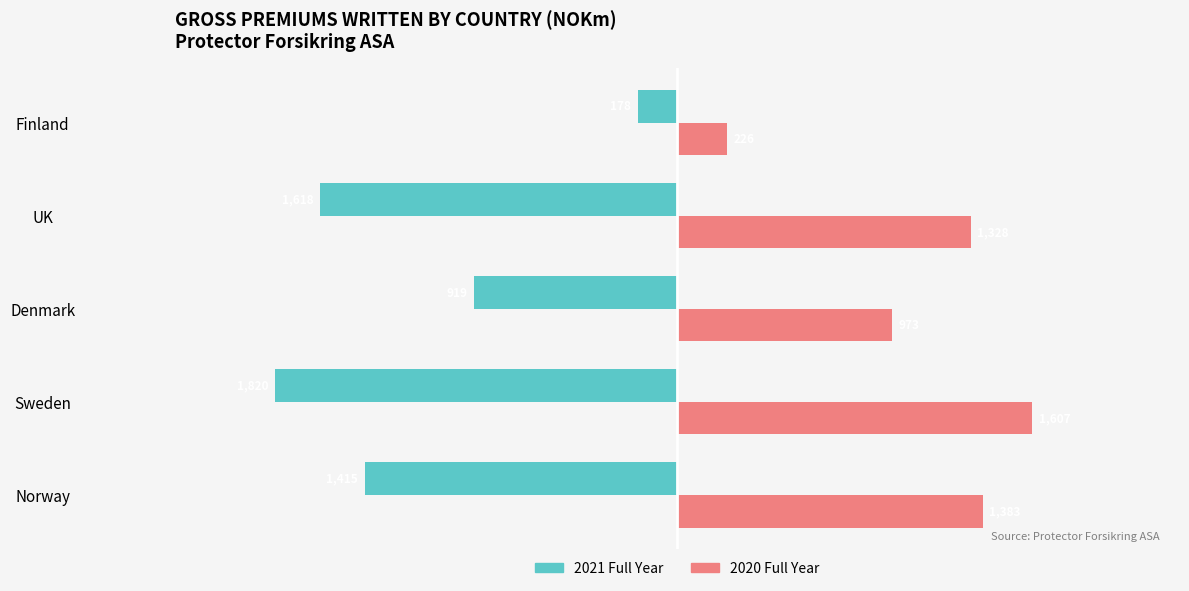

At which category is the sum across all series the highest?

Denmark